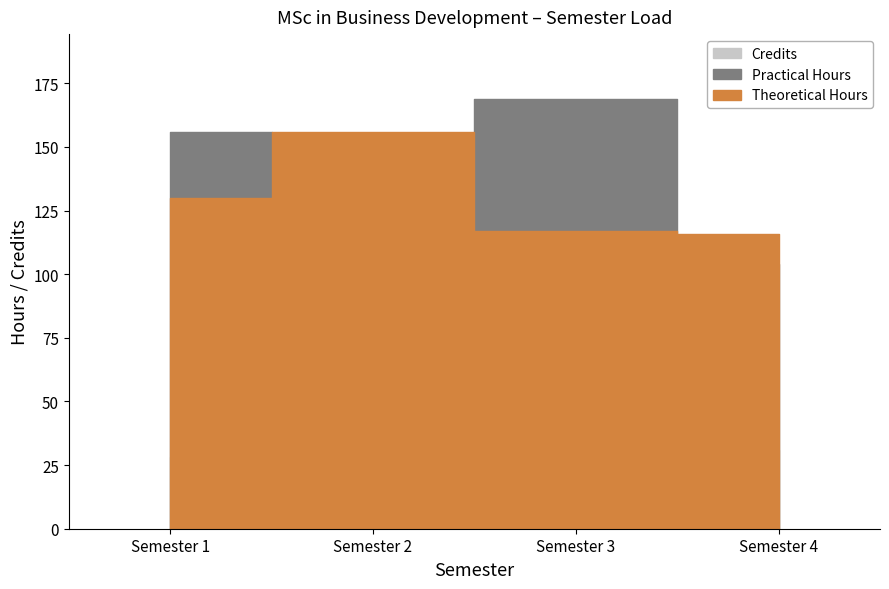

Rank the series at Semester 3 from highest to lowest value.

Practical Hours, Theoretical Hours, Credits